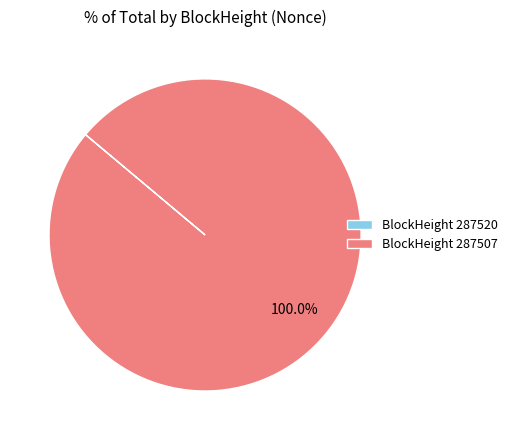

Which category has the biggest portion of the pie?

BlockHeight 287507